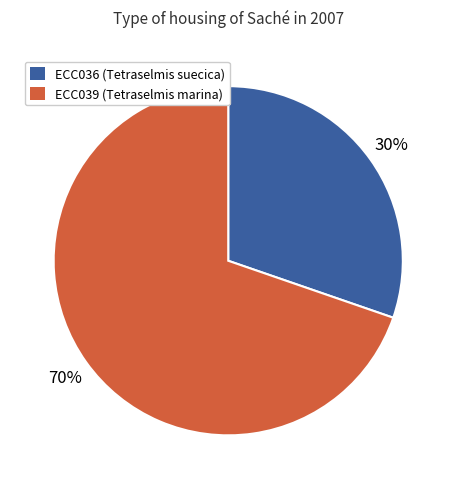

Is it true that ECC039 is 70% of the pie?

True